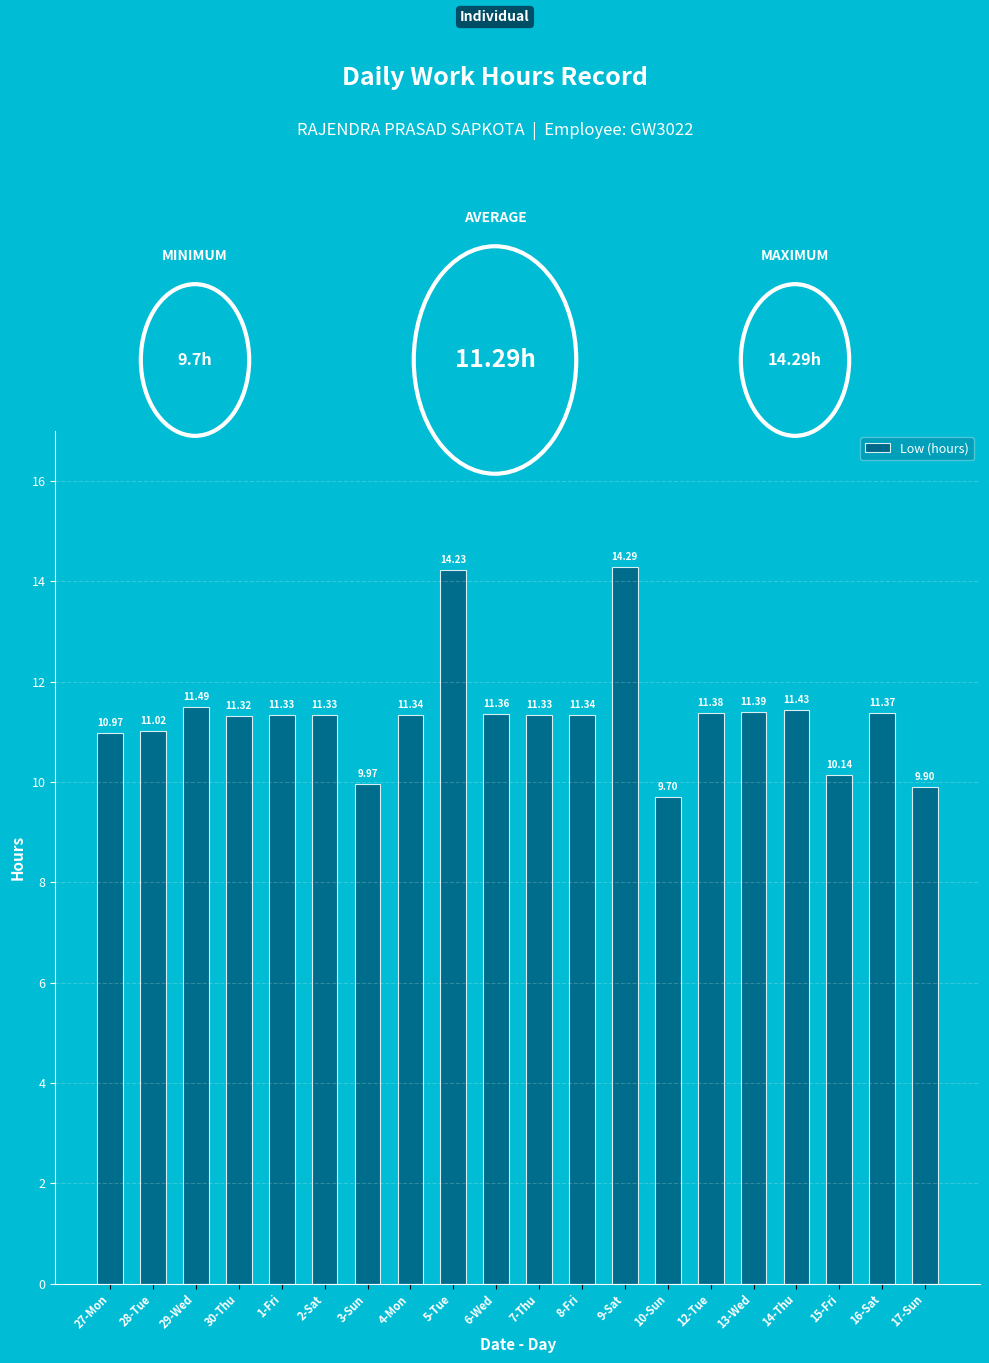

Is it true that the value at 29-Wed is 11.5?

True